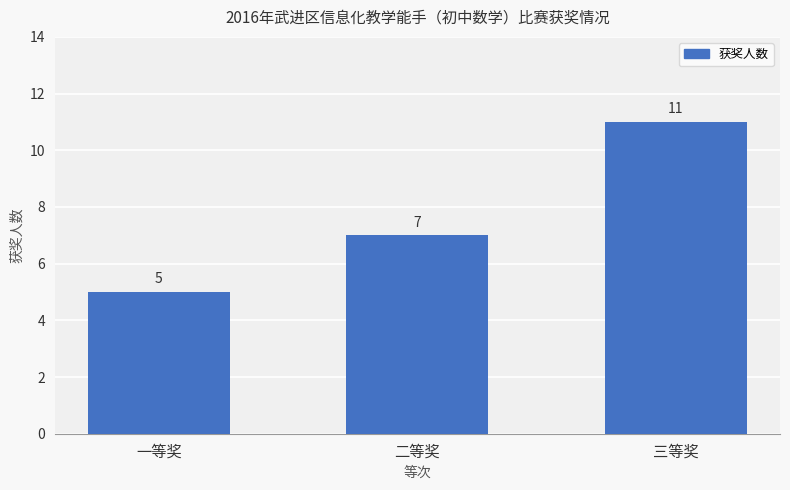

What position from the right is 三等奖?

1